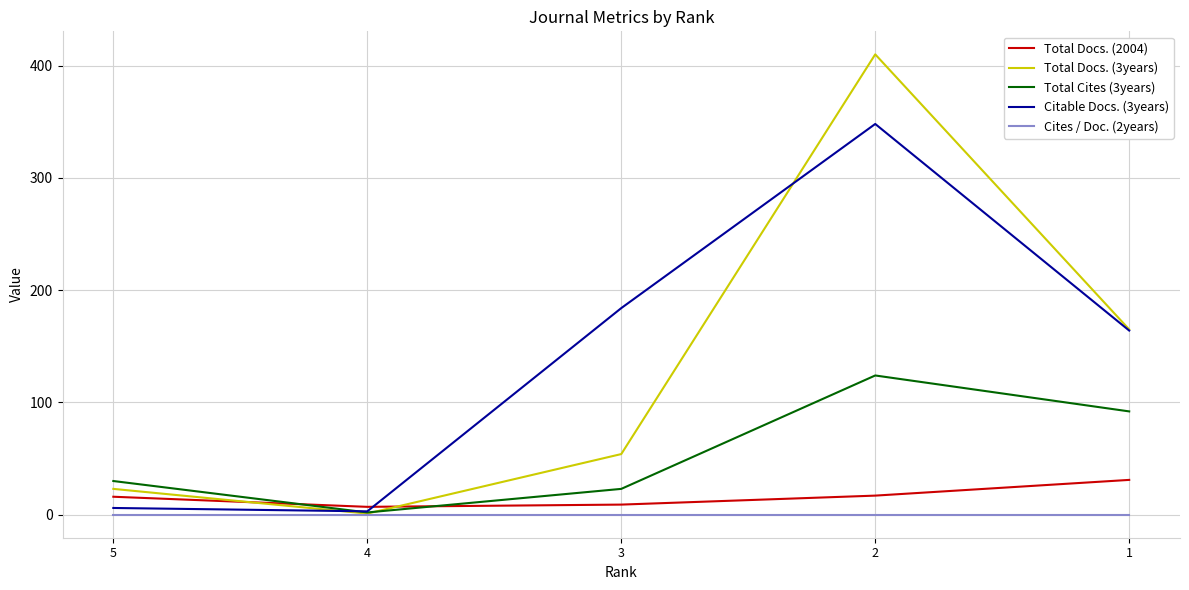

Is the value of Total Cites (3years) at 4 greater than the value of Citable Docs. (3years) at 2?

No